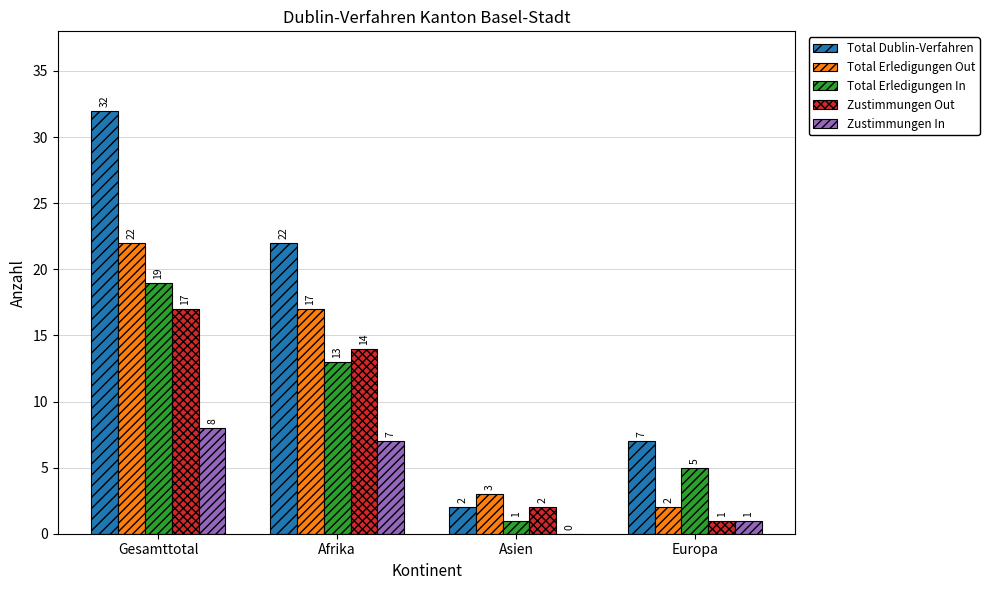

How many categories are shown in the chart?

4